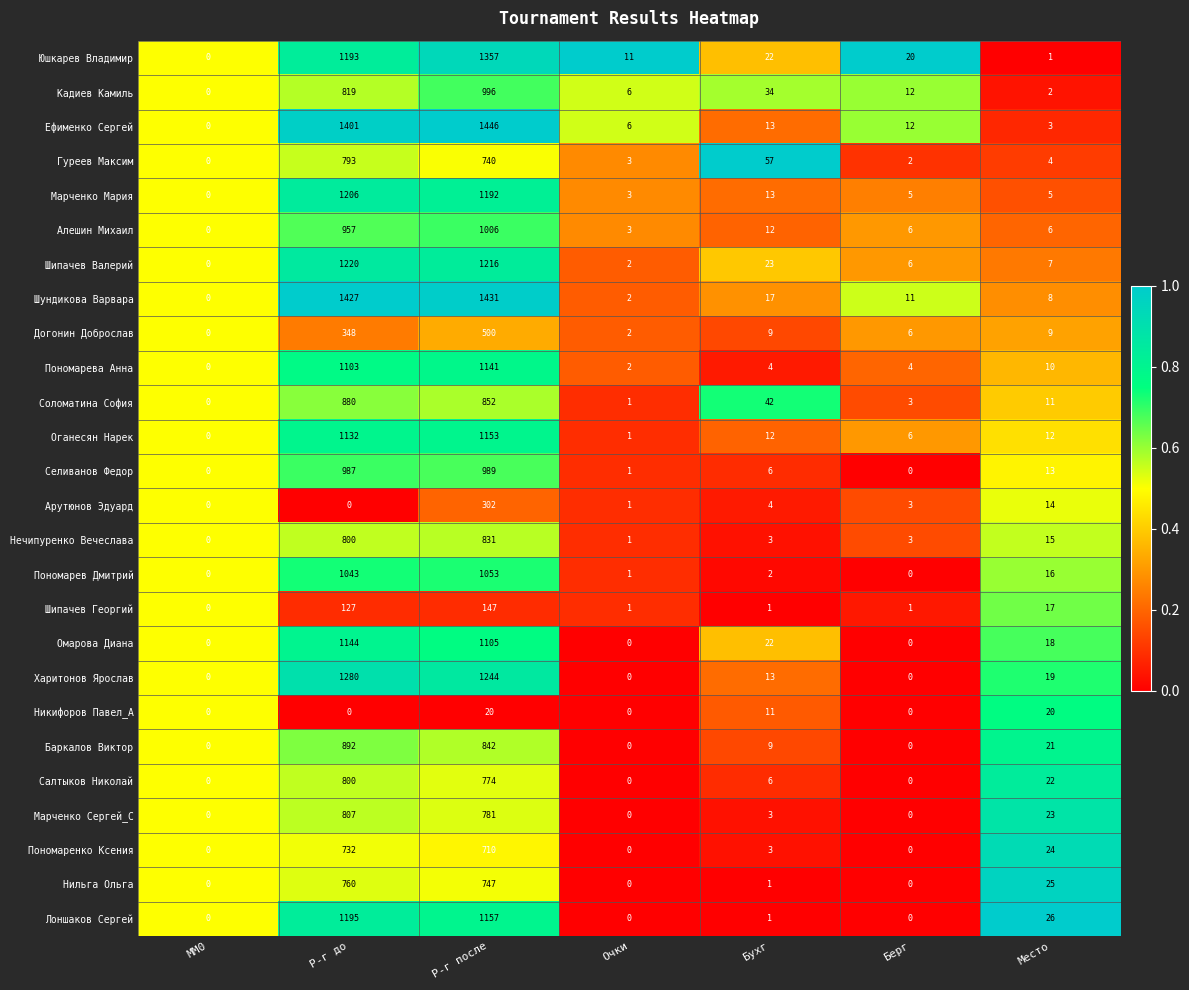

At which label does Пономарева Анна first exceed 4?

Р-г до